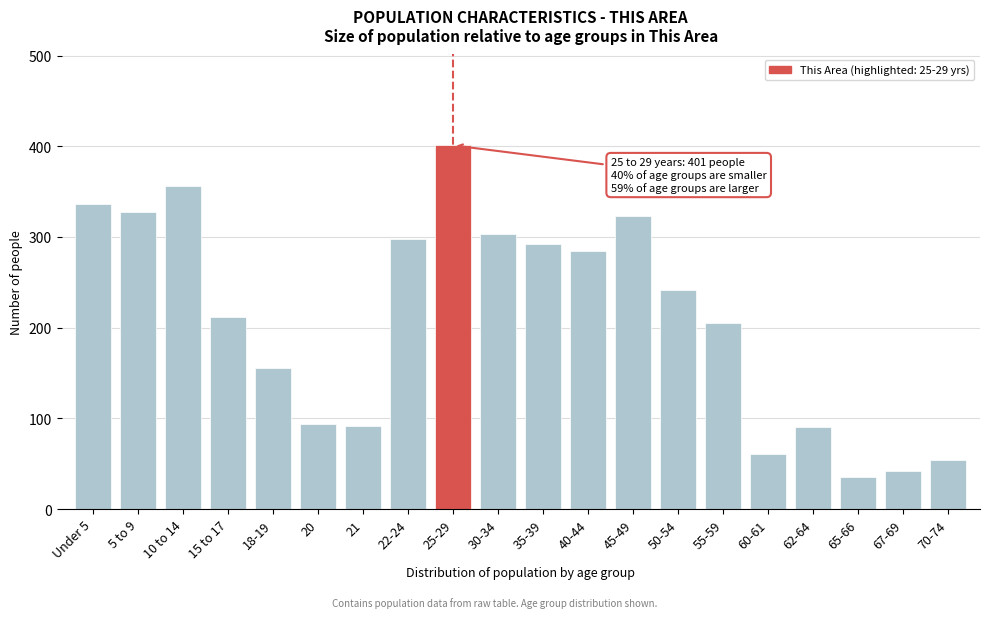

What is the value of the 5th bar from the left?

156